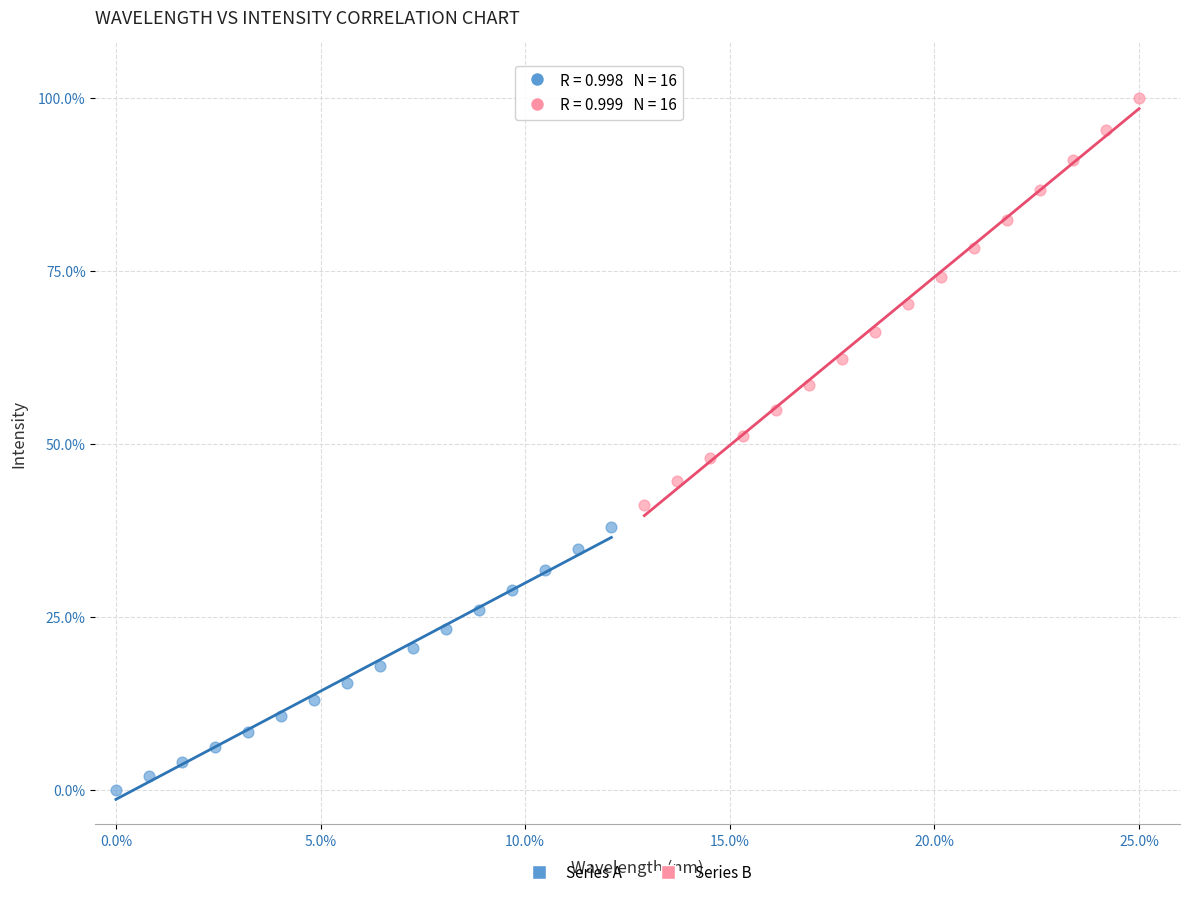

Which series contains the highest Y value?

Series B